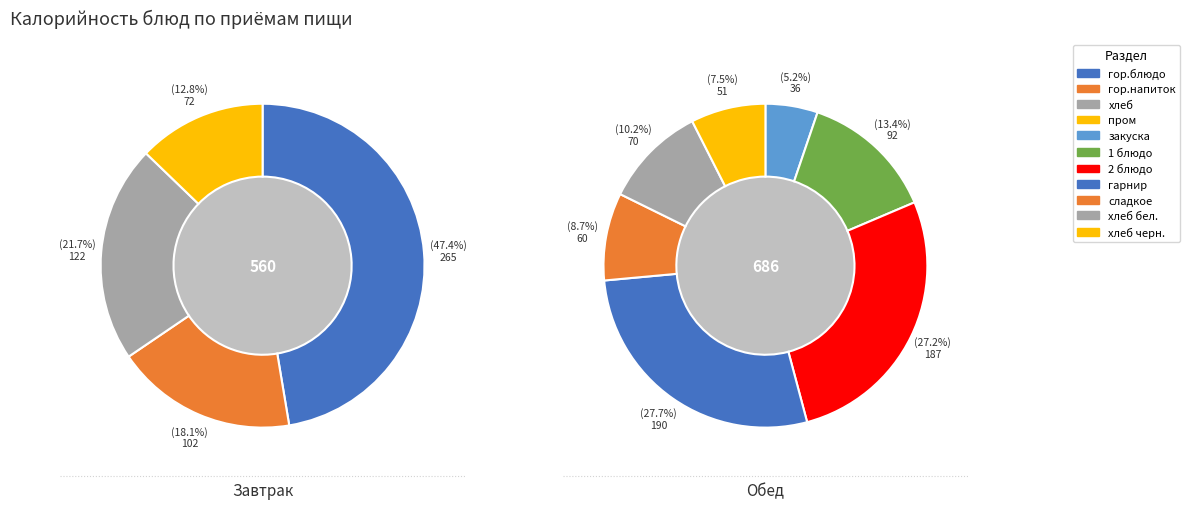

Count the number of slices in the pie.

11